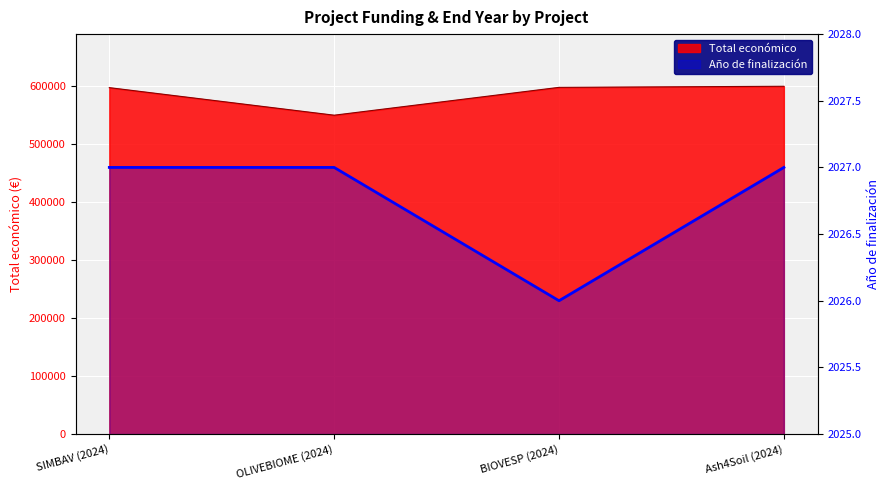

How many lines are shown in the chart?

1